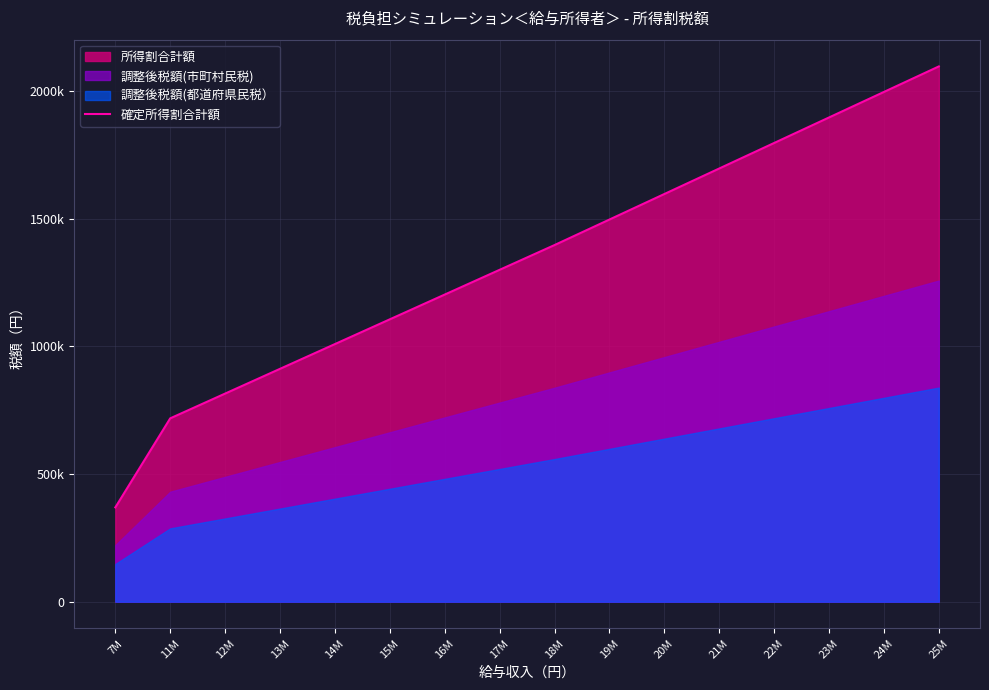

True or false: there are more than 1 points higher than both neighbors.

False